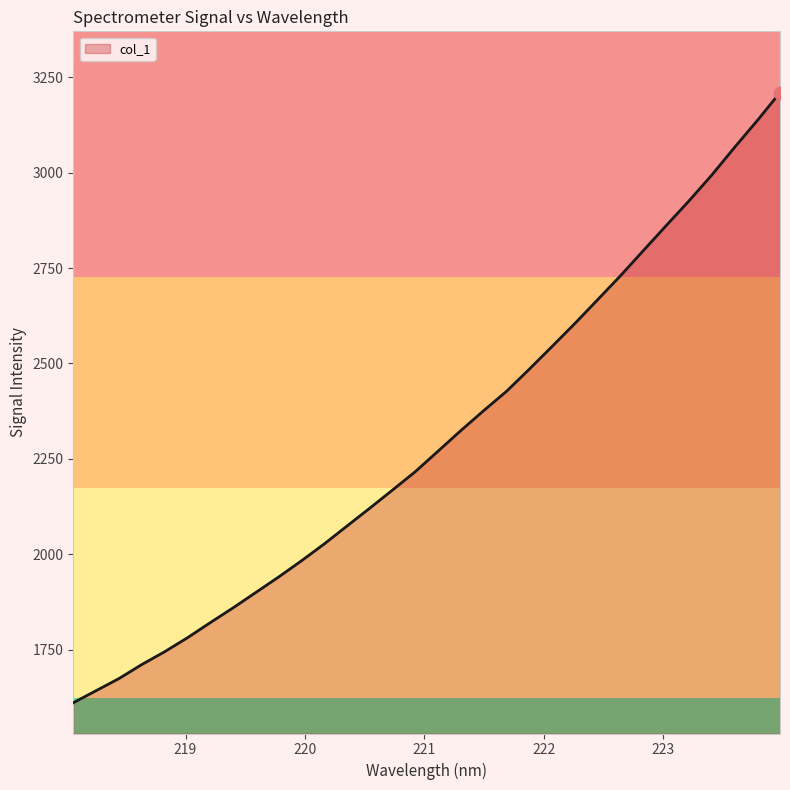

What is the difference between the maximum and minimum values?

1598.4